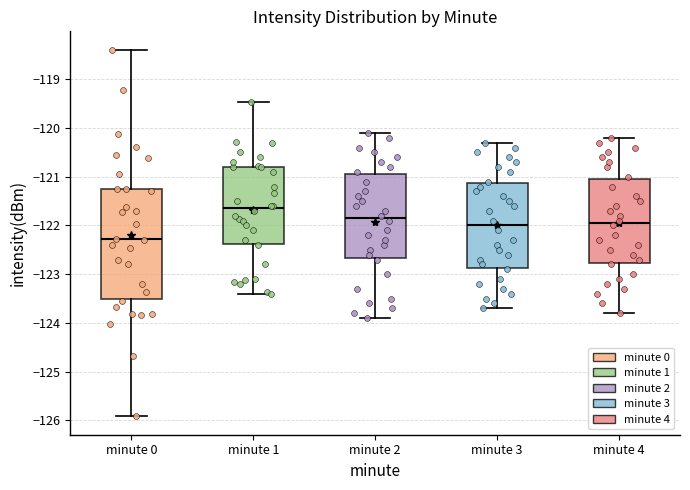

Which box's median line is the lowest?

minute 0